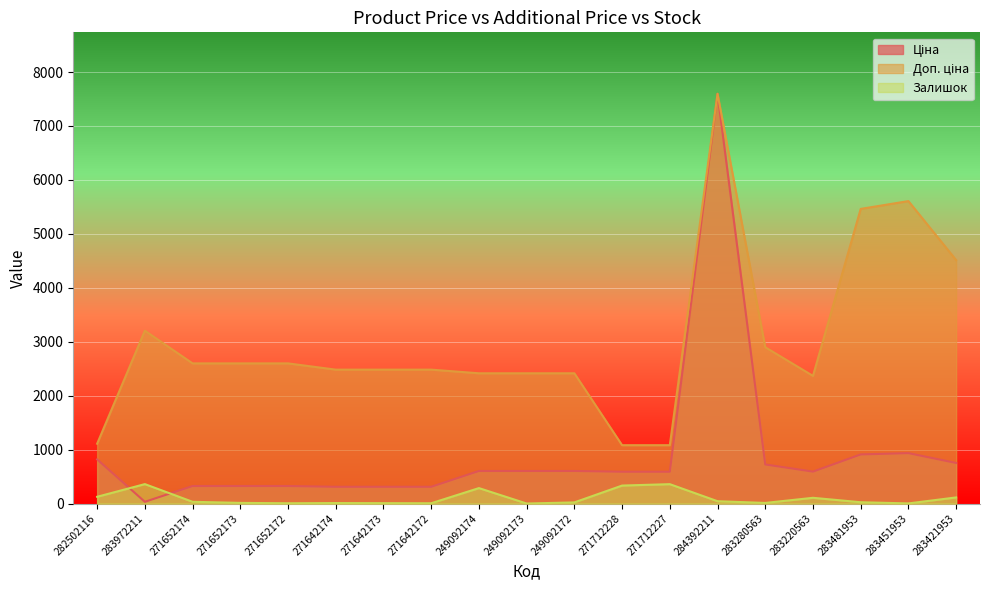

What is the sum of all Ціна values?

17256.5